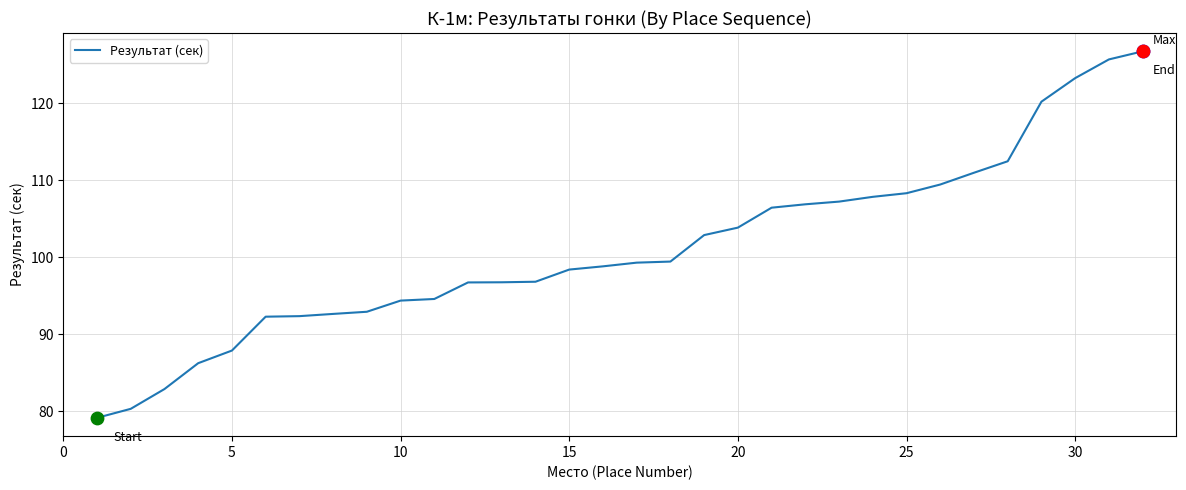

What is the maximum value shown in the chart?

126.7